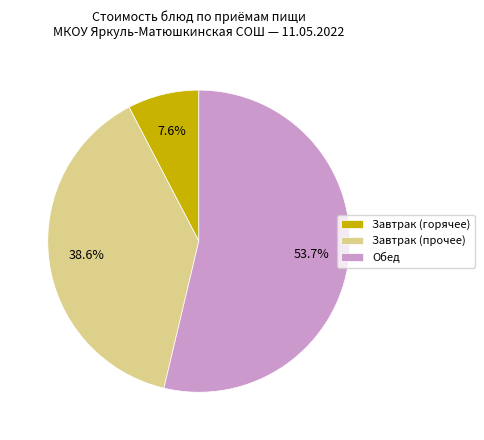

What is the largest slice in the pie chart?

Обед